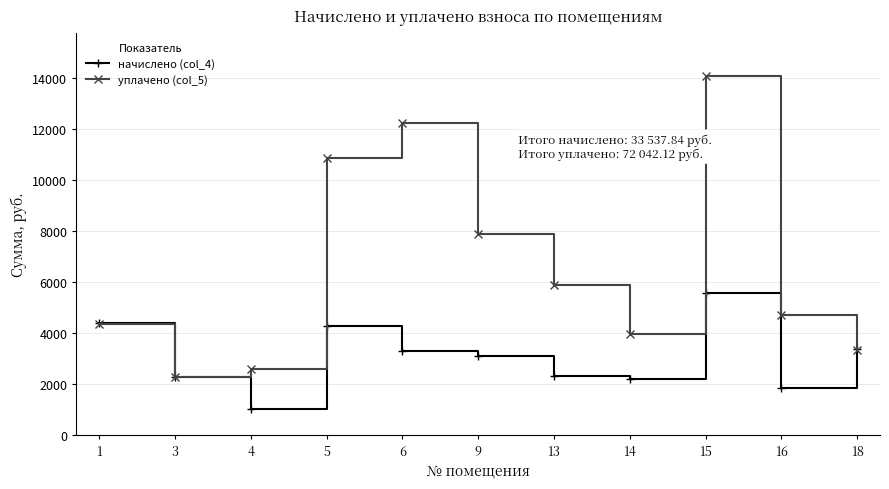

Is the value of уплачено (col_5) at 14 greater than the value of начислено (col_4) at 4?

Yes